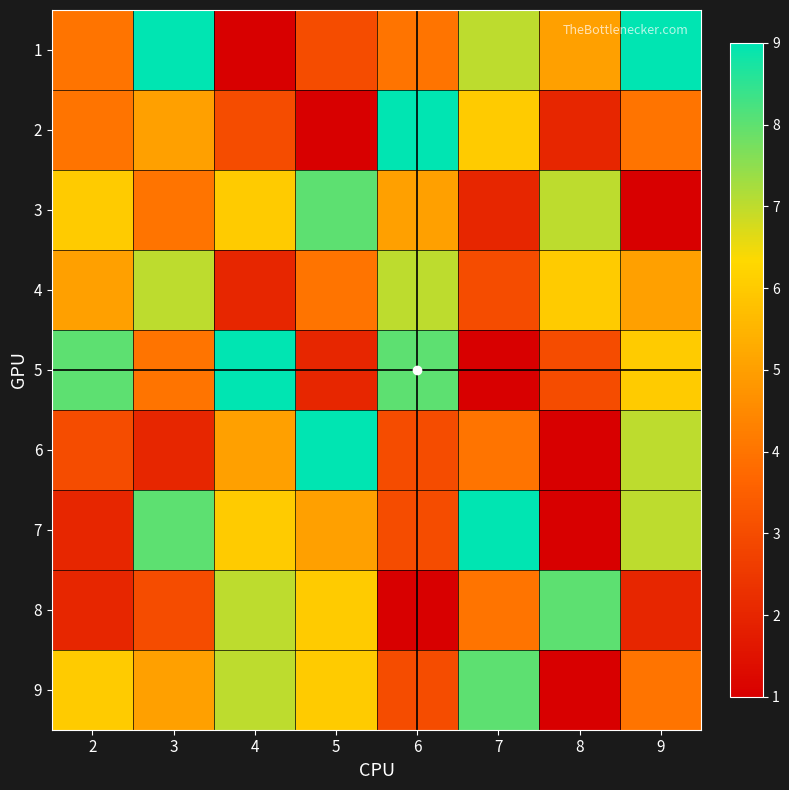

Which has a higher value, 6 or 8?

8